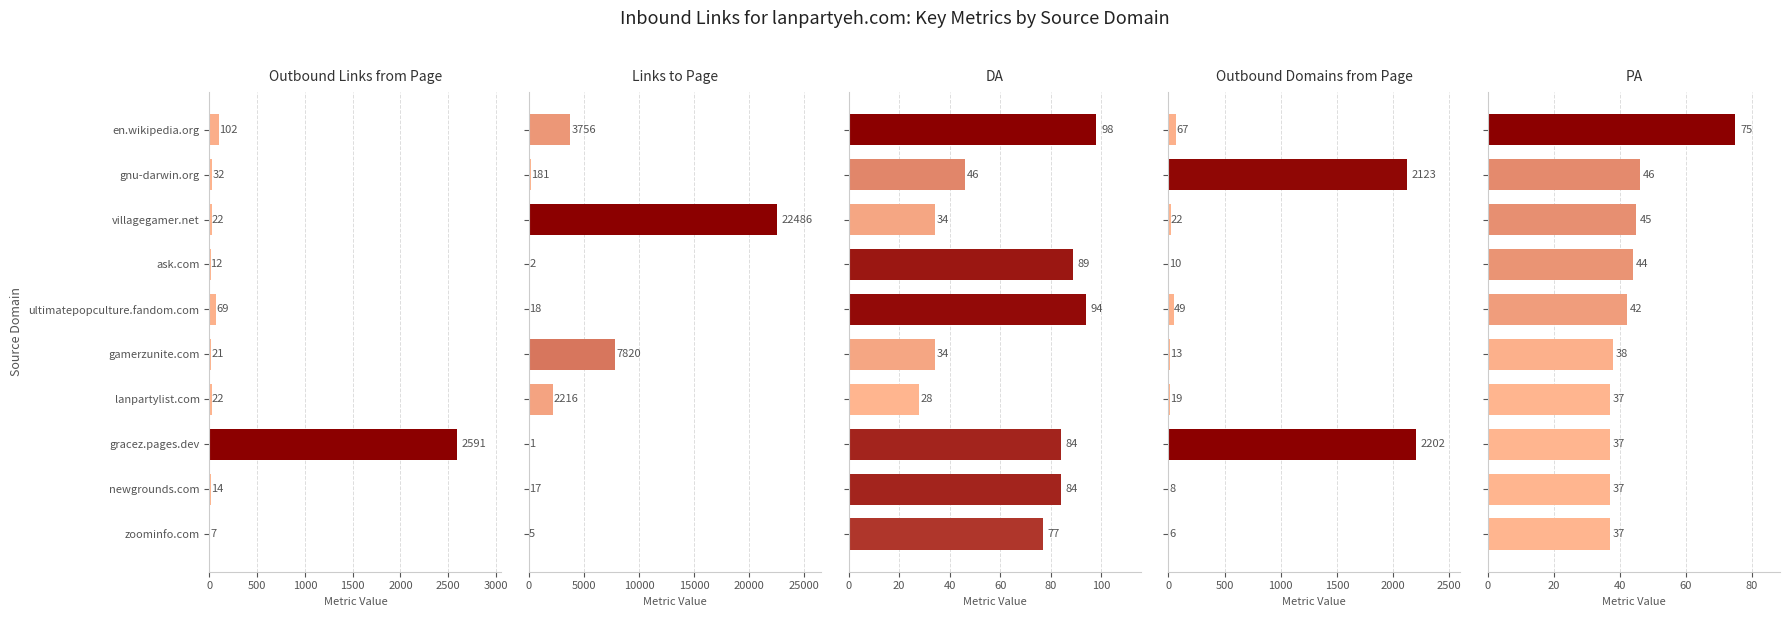

What is the value of the DA bar at the 7th from the left?

28